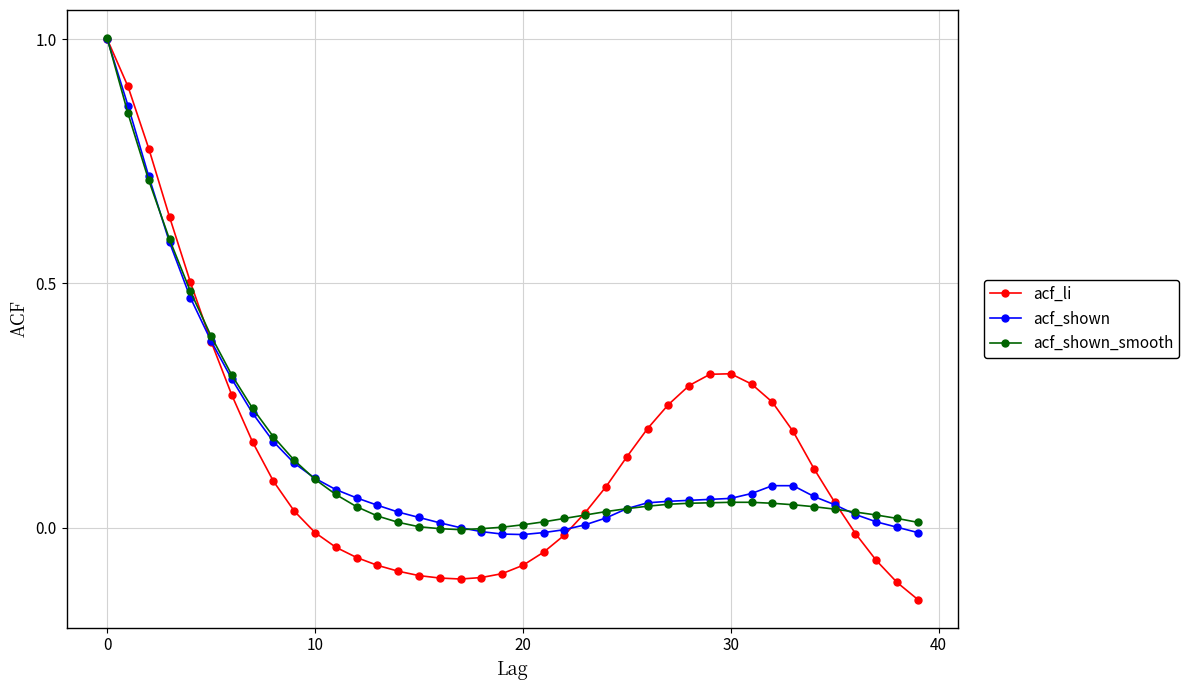

Which series has the largest range (max minus min)?

acf_li